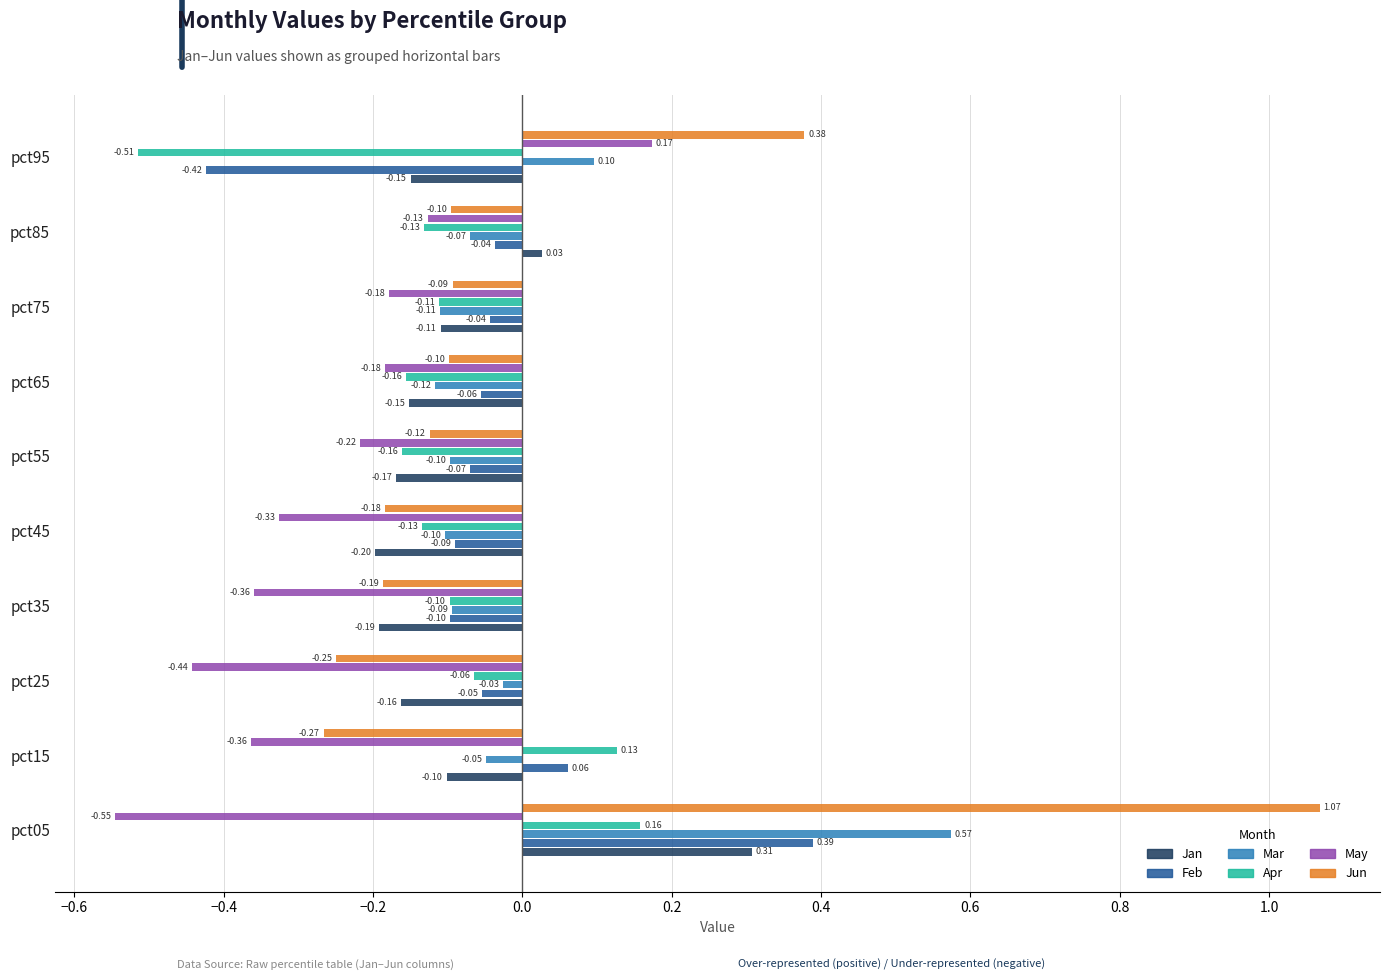

Is the value of Mar at pct45 greater than the value of Jun at pct95?

No